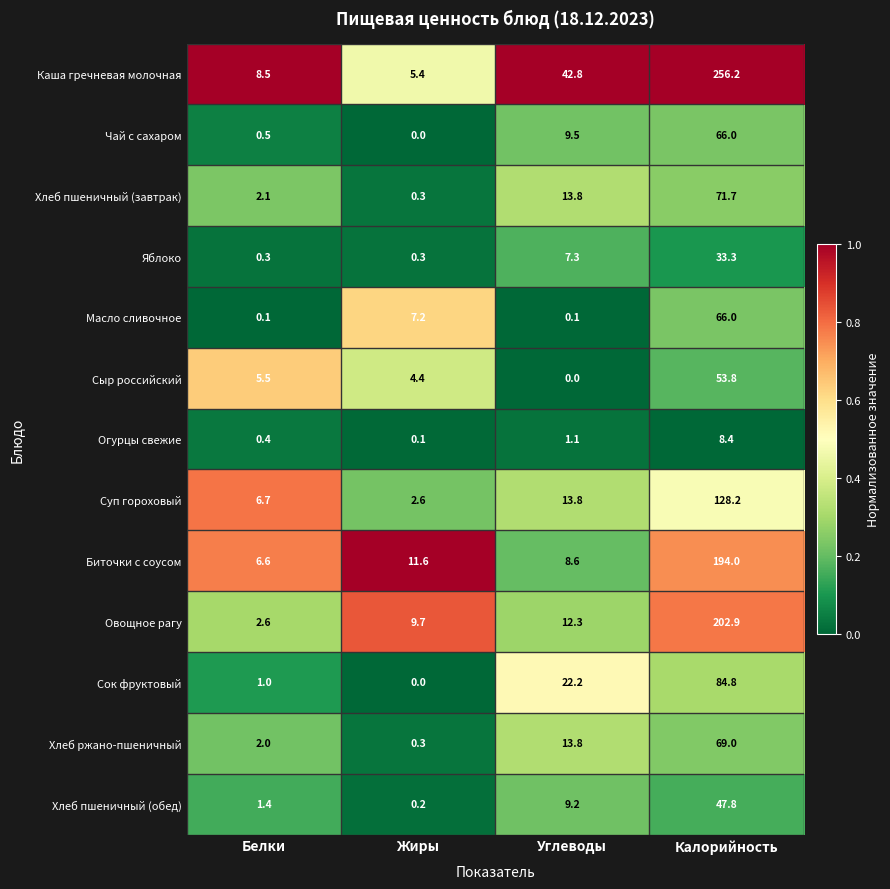

At how many categories does at least one series exceed 0?

4